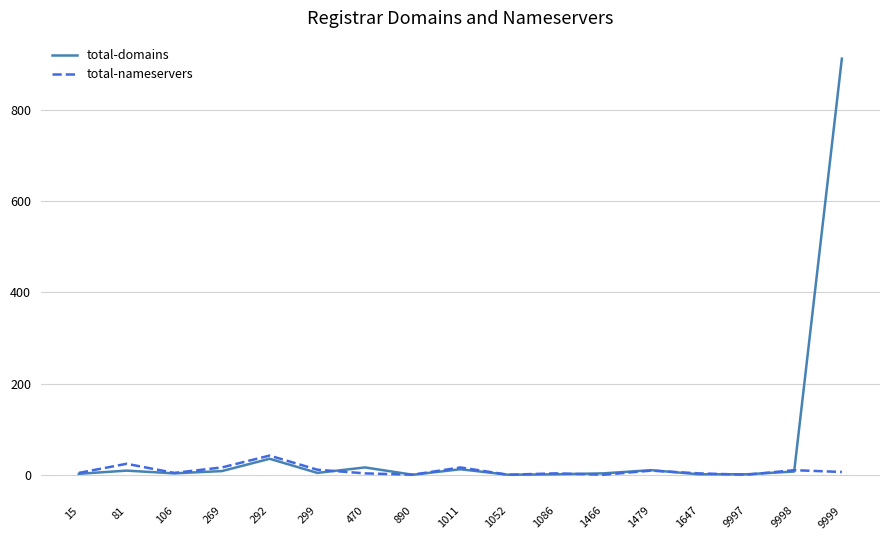

Which category has the highest value in the total-nameservers series?

292